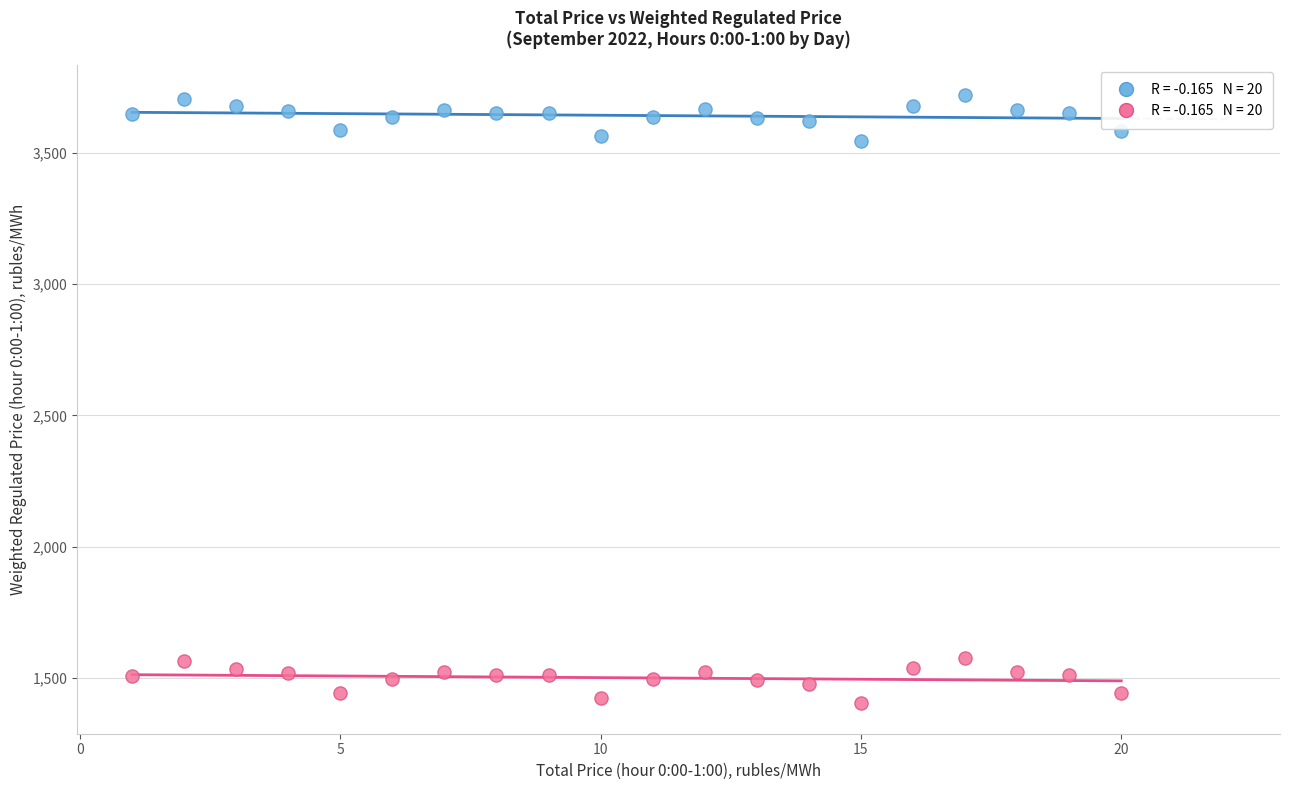

Across all data points, what is the range of Y values (max minus min)?

2318.3